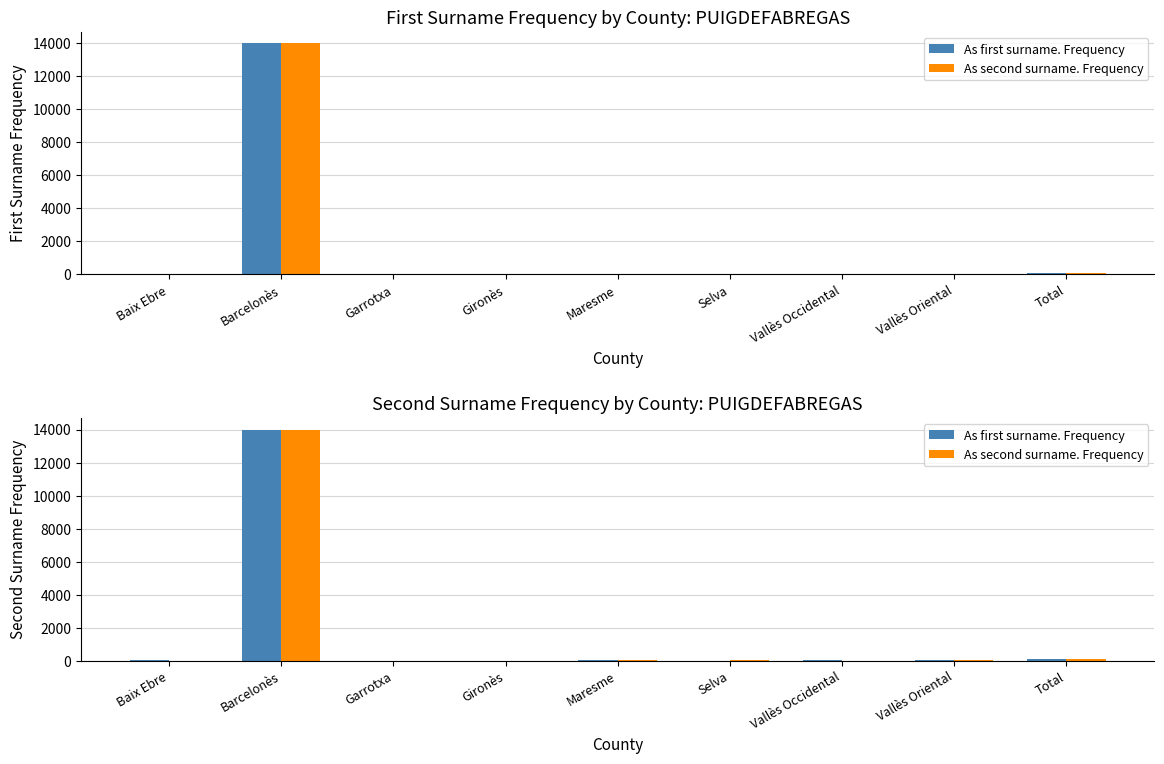

What are all the series names shown in the legend?

As first surname. Frequency, As second surname. Frequency